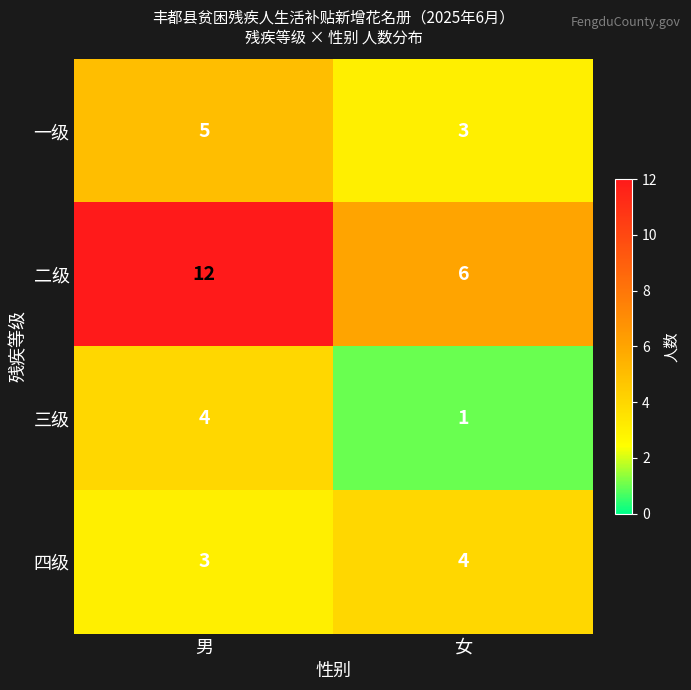

What value does the 一级 series have at 男?

5